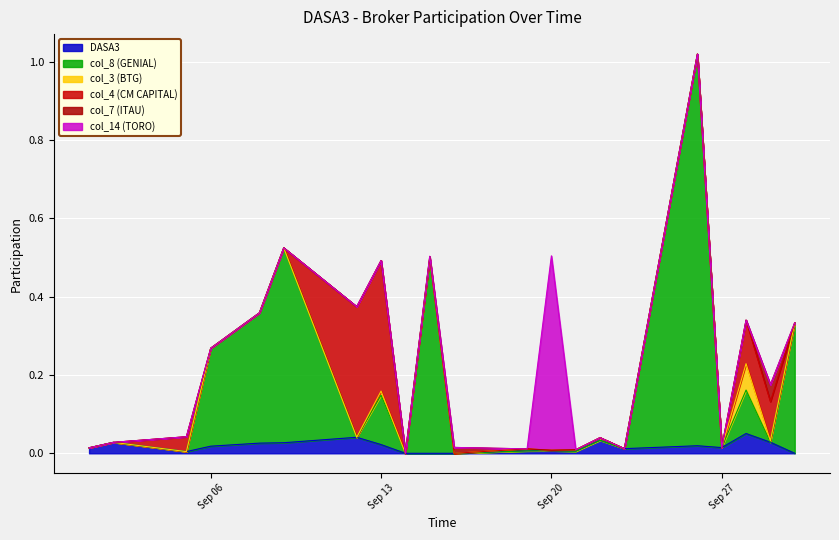

What is the sum of all col_4 (CM CAPITAL) values?

0.9